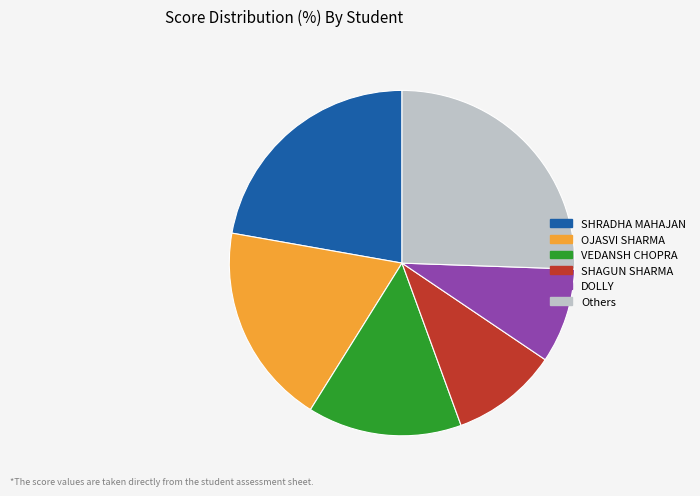

Do VEDANSH CHOPRA and OJASVI SHARMA together represent more than half of the pie?

No